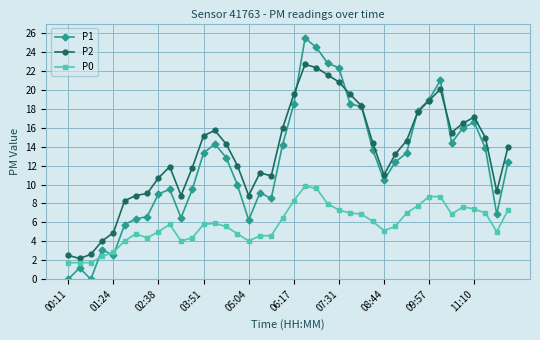

Which series has the largest range (max minus min)?

P1